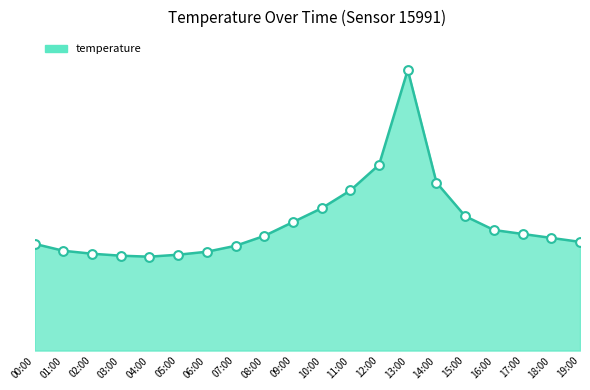

Does the chart have visible grid lines?

No